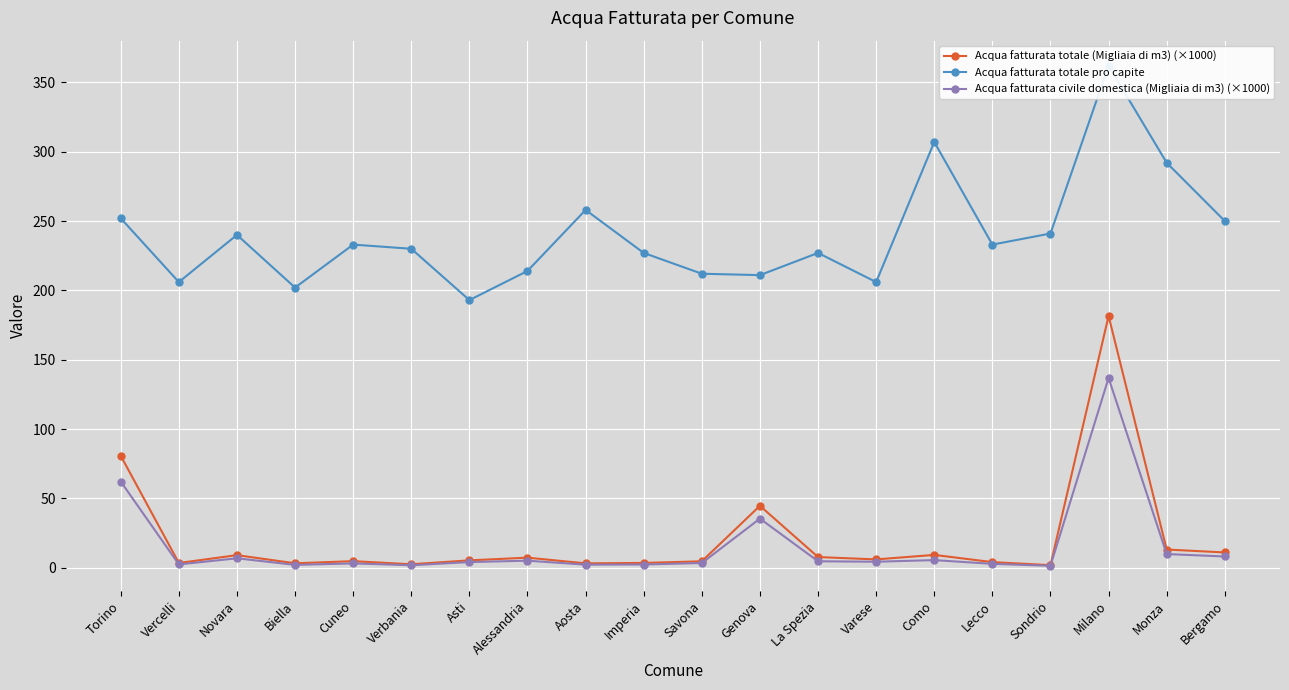

Is the value of Acqua fatturata totale (Migliaia di m3) (×1000) at Sondrio greater than the value of Acqua fatturata totale pro capite at Biella?

No